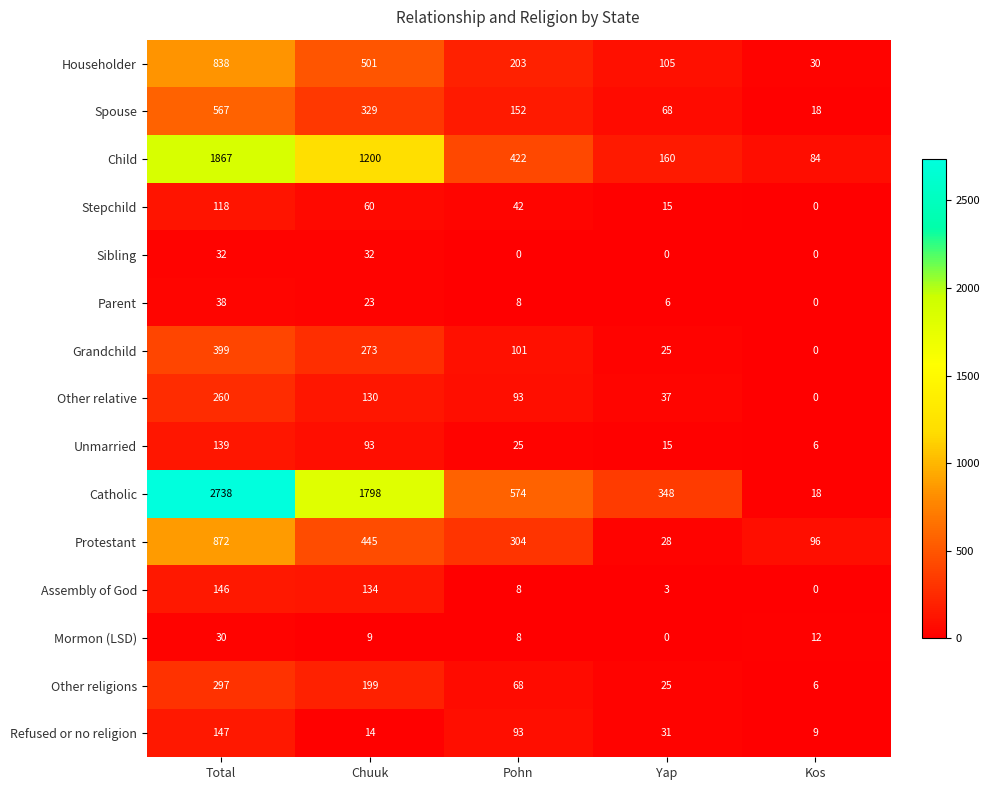

The value of Sibling at Chuuk is 14. True or false?

False